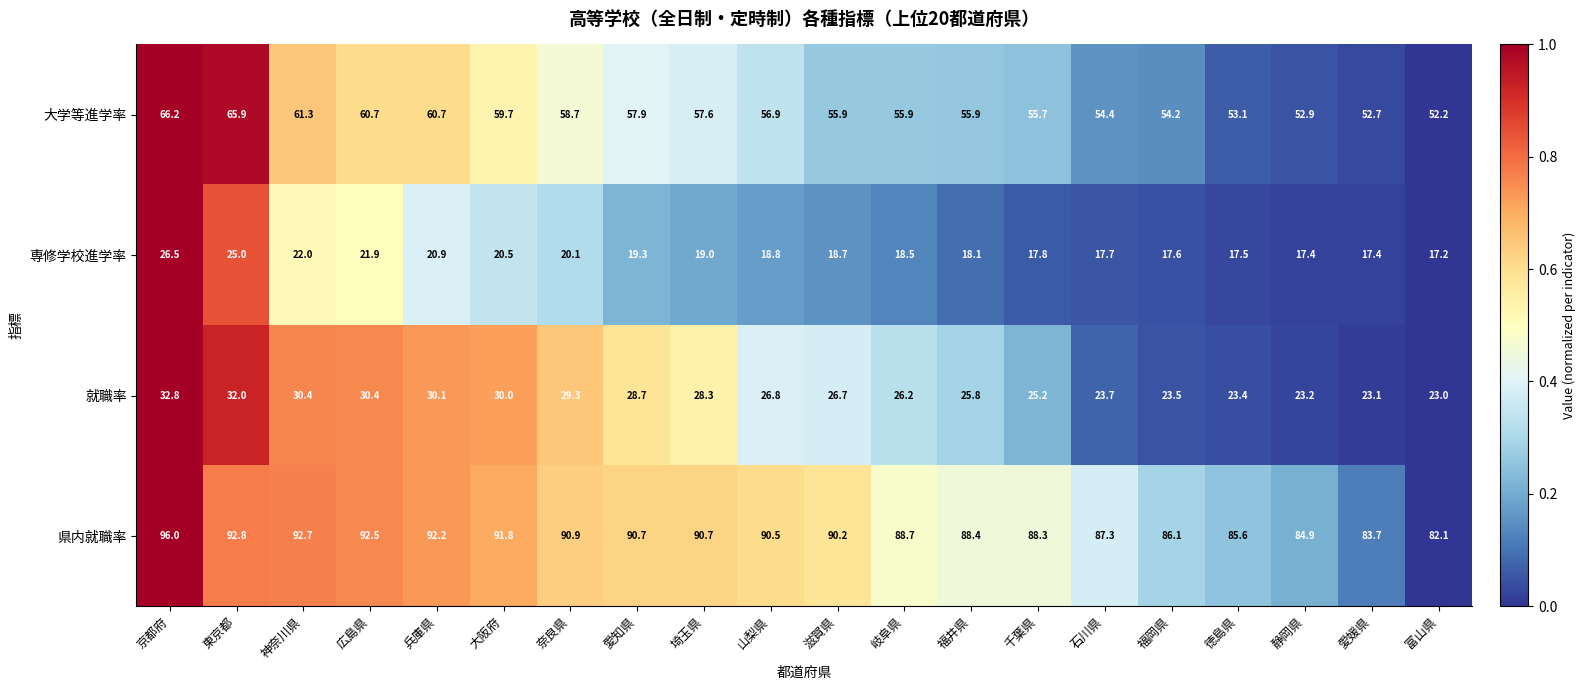

List the series in order of their peak value, highest first.

県内就職率, 大学等進学率, 就職率, 専修学校進学率